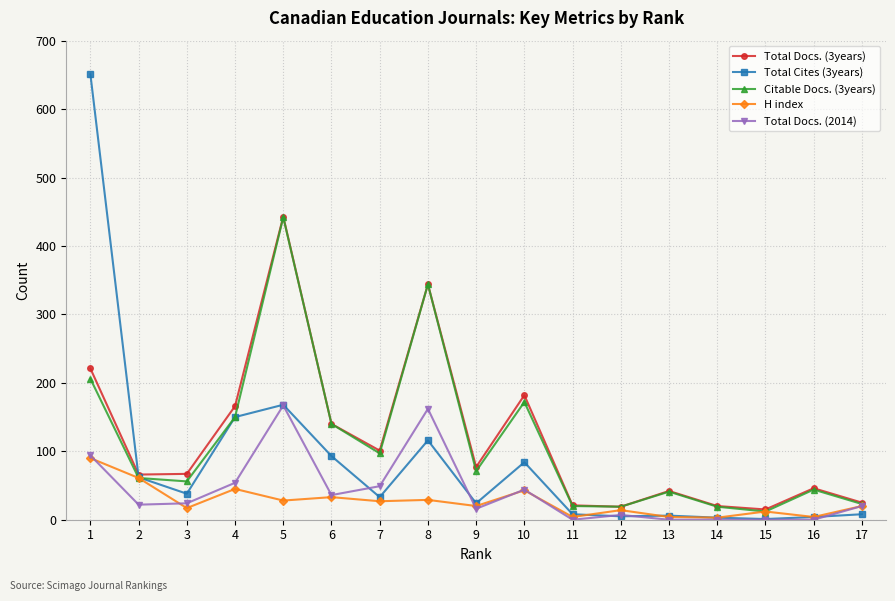

Where is Citable Docs. (3years) nearest to the value 227?

1